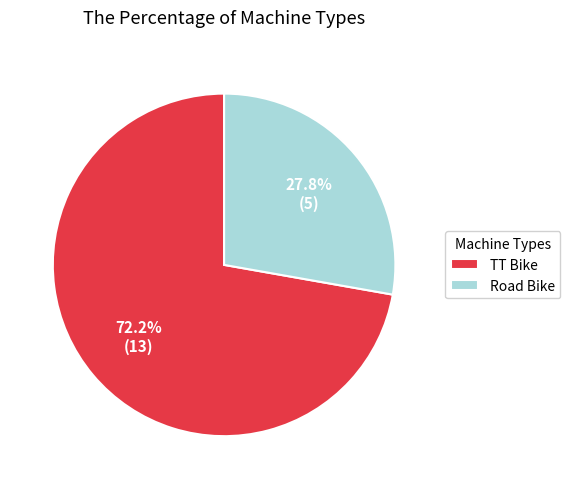

Does Road Bike represent more than half of the total?

No